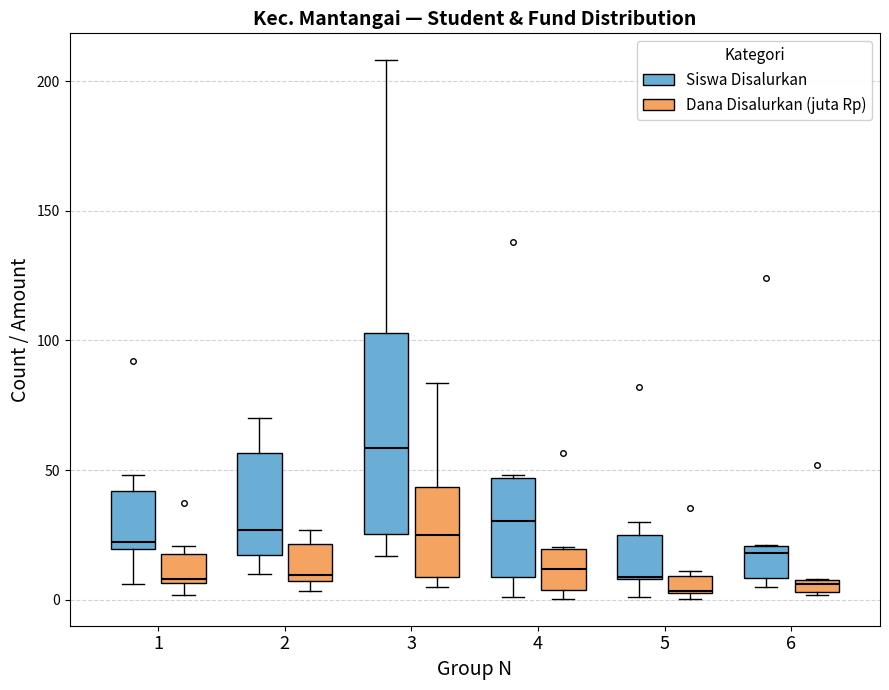

Where does the median line of the box for 2 (Siswa Disalurkan) sit on the y-axis? The values are not printed on the chart, so give them approximately, as read against the axis.

25